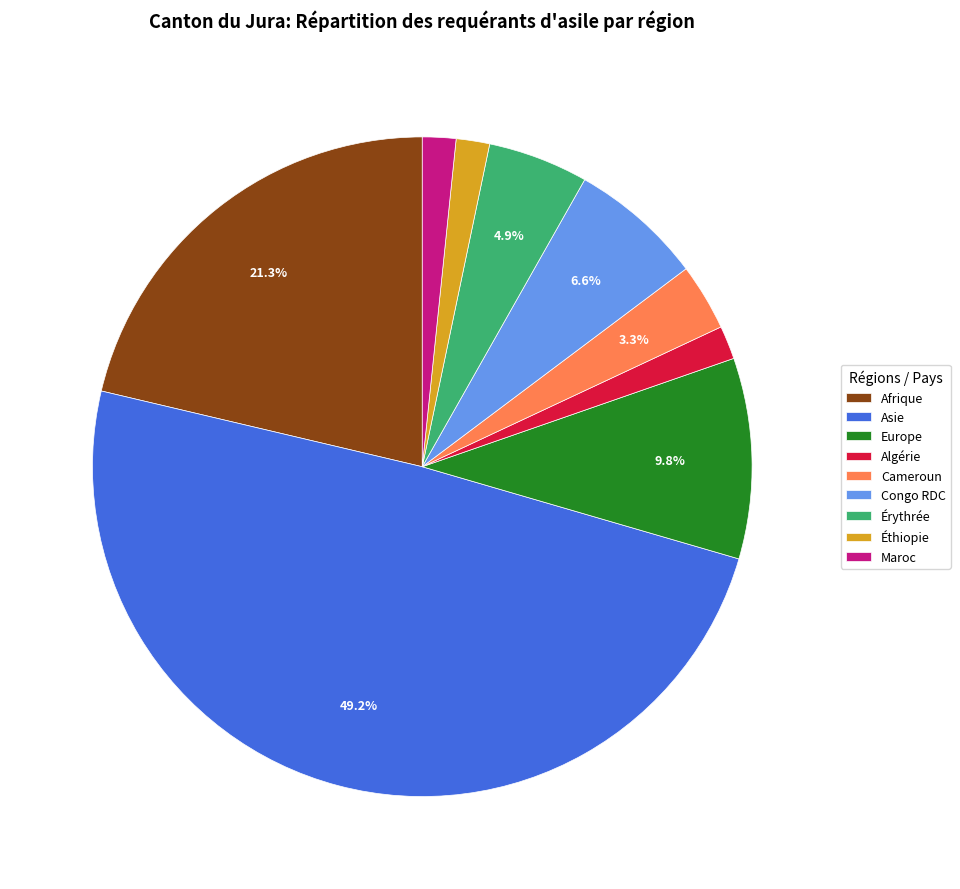

Which has a higher value, Afrique or Cameroun?

Afrique